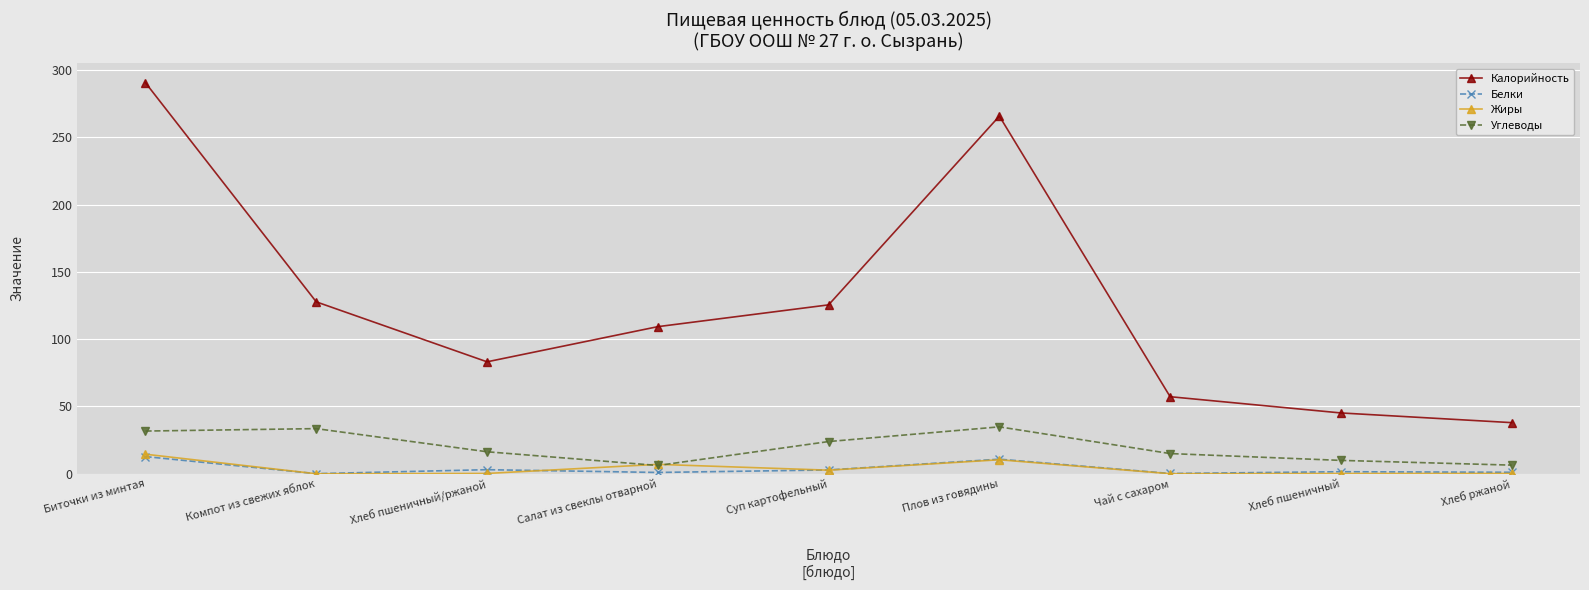

Is it true that Калорийность equals 66.5 at Хлеб ржаной?

False